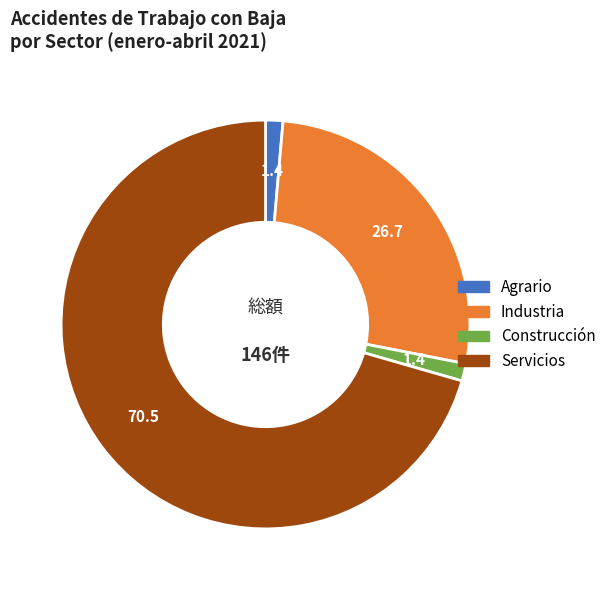

How many segments does this pie chart have?

4